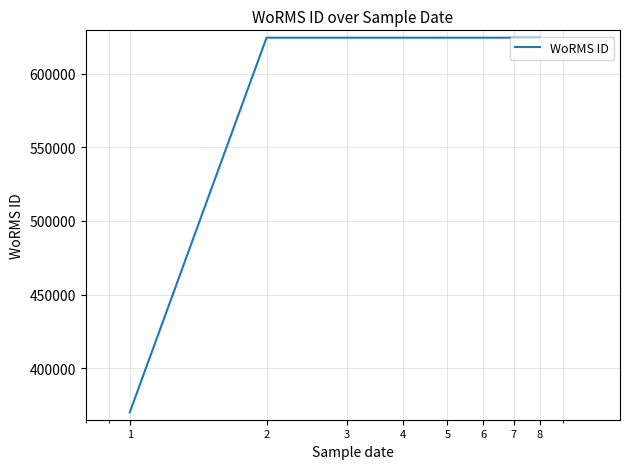

What is the difference between the maximum and minimum values?

254205